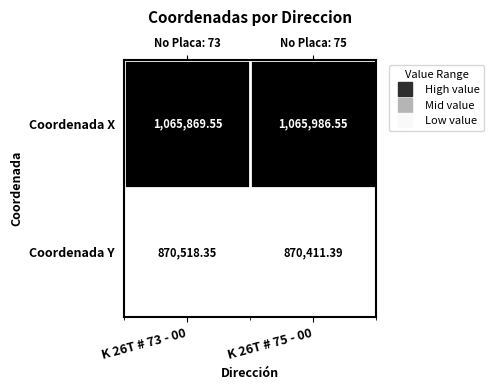

At K 26T # 73 - 00, list the series in order from smallest to largest.

Coordenada Y, Coordenada X